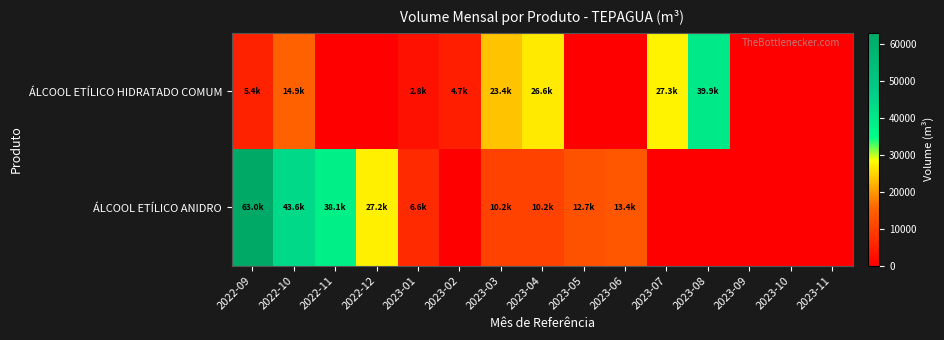

Which has a higher value, 2023-03 or 2023-05?

2023-03